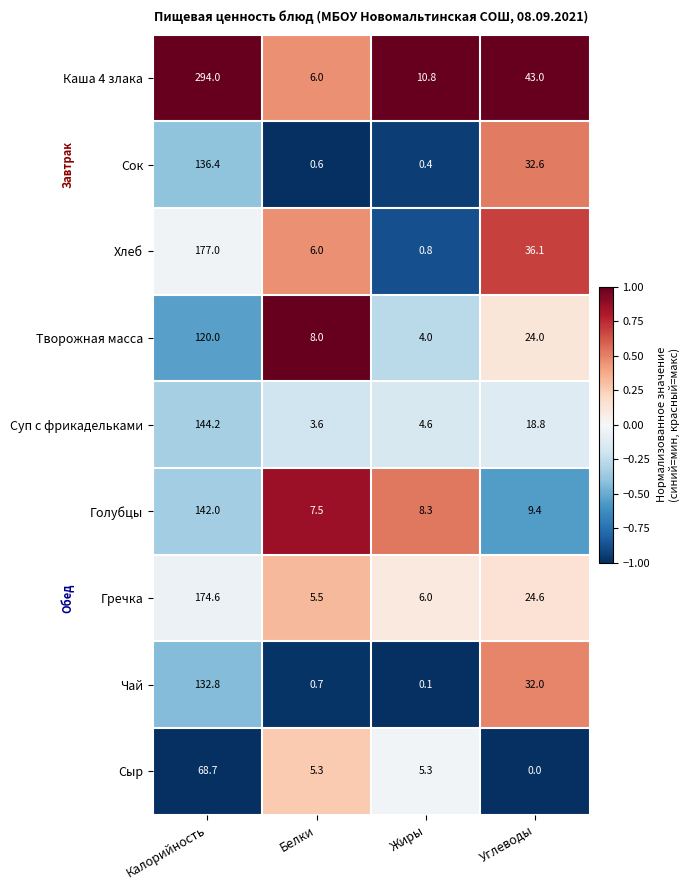

Between Калорийность and Углеводы, which series saw the biggest shift?

Каша 4 злака